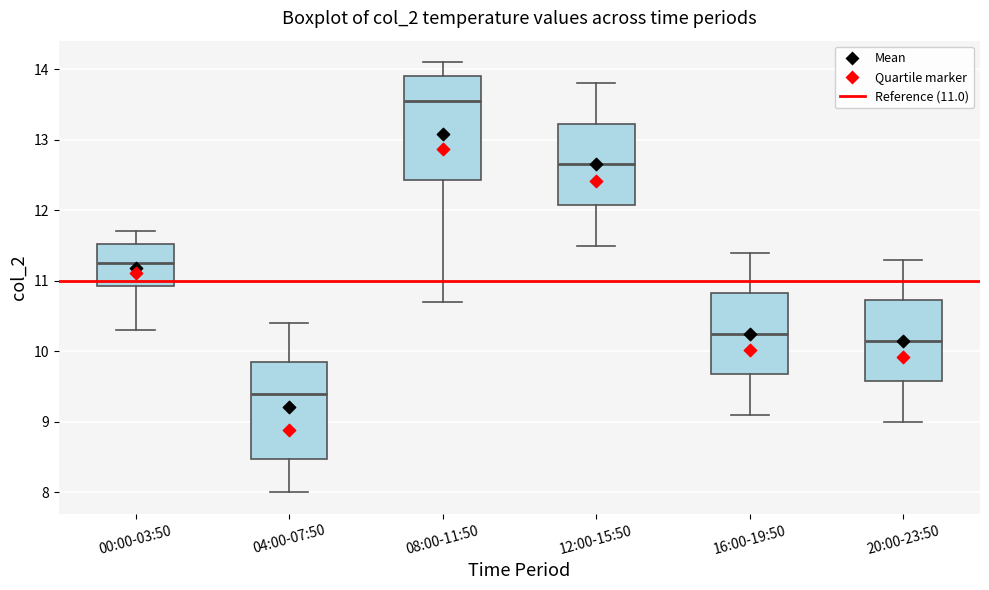

Where does the upper whisker of the box for 20:00-23:50 end on the y-axis? The values are not printed on the chart, so give them approximately, as read against the axis.

11.3